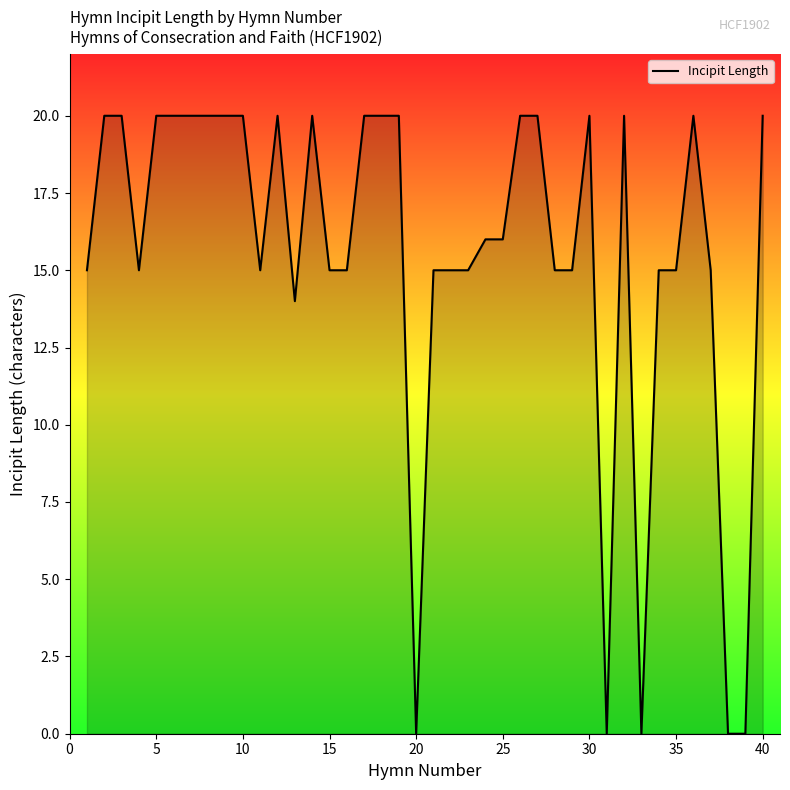

What is the difference between the maximum and minimum values?

20